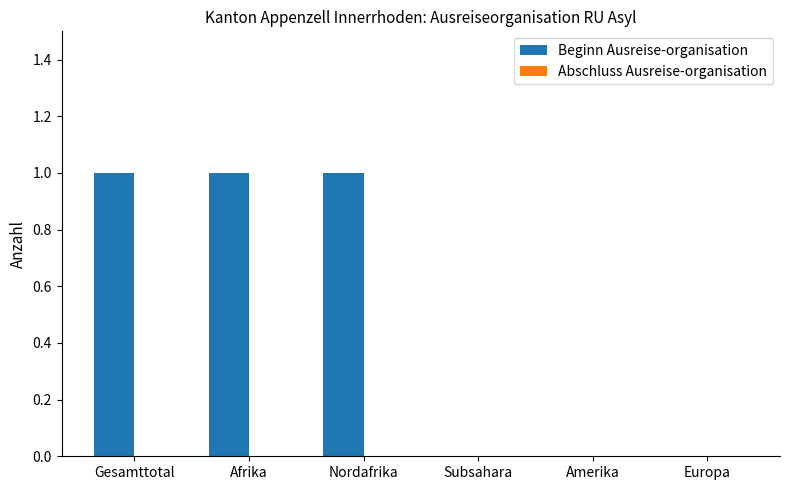

Which has a higher value, Amerika or Afrika?

Afrika